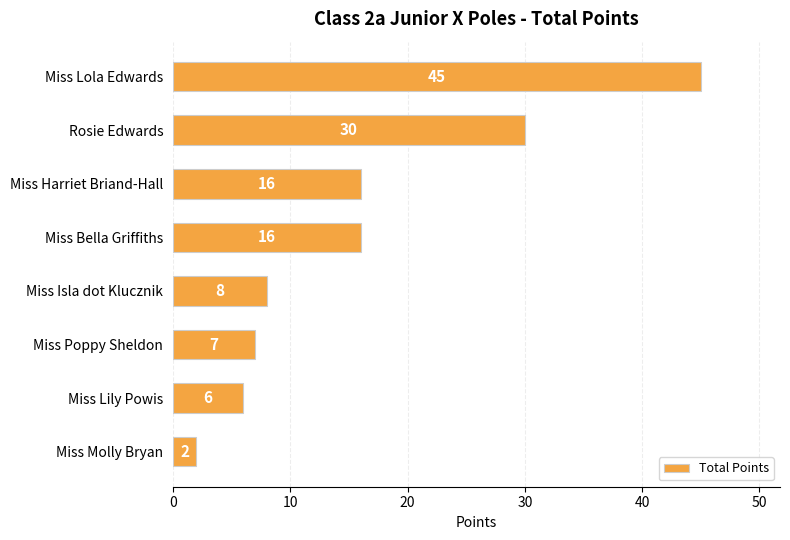

What is the label of the 1st bar from the top?

Miss Lola Edwards